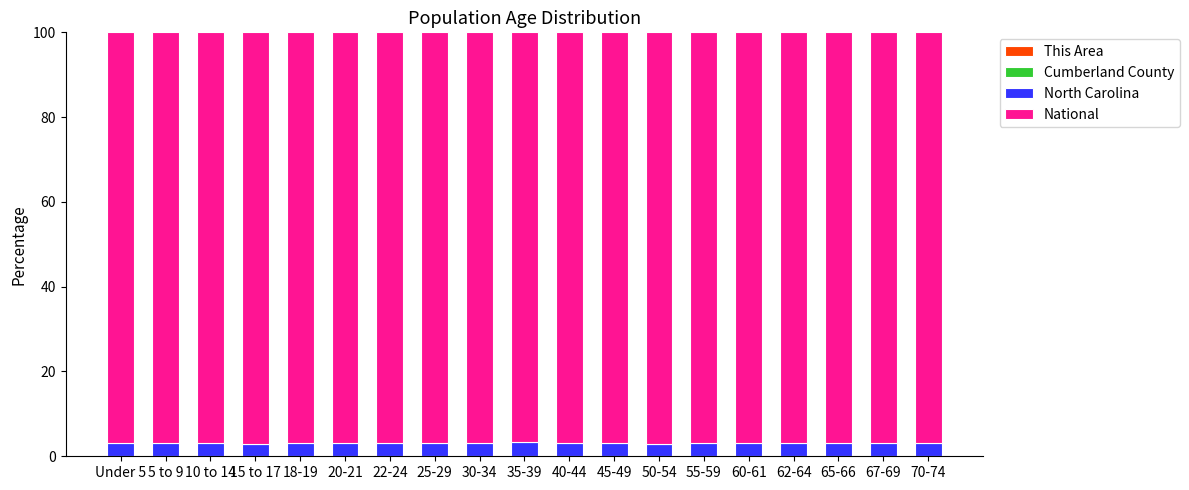

How many distinct data groups are displayed?

4